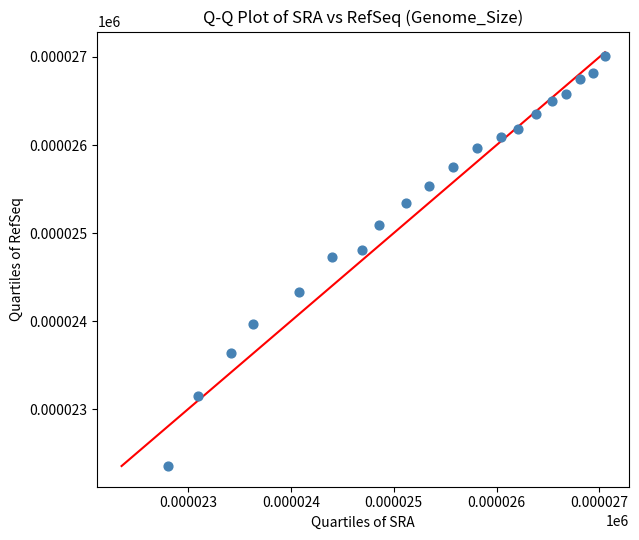

What is the range of Y values (max minus min)?

4.7